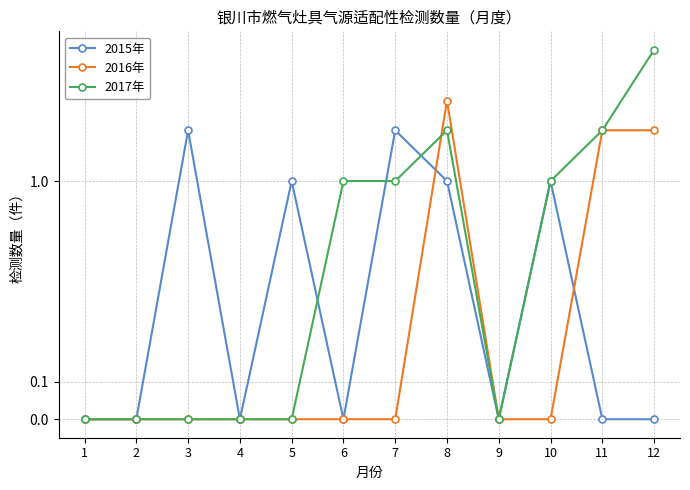

At how many categories does at least one series exceed 5?

1